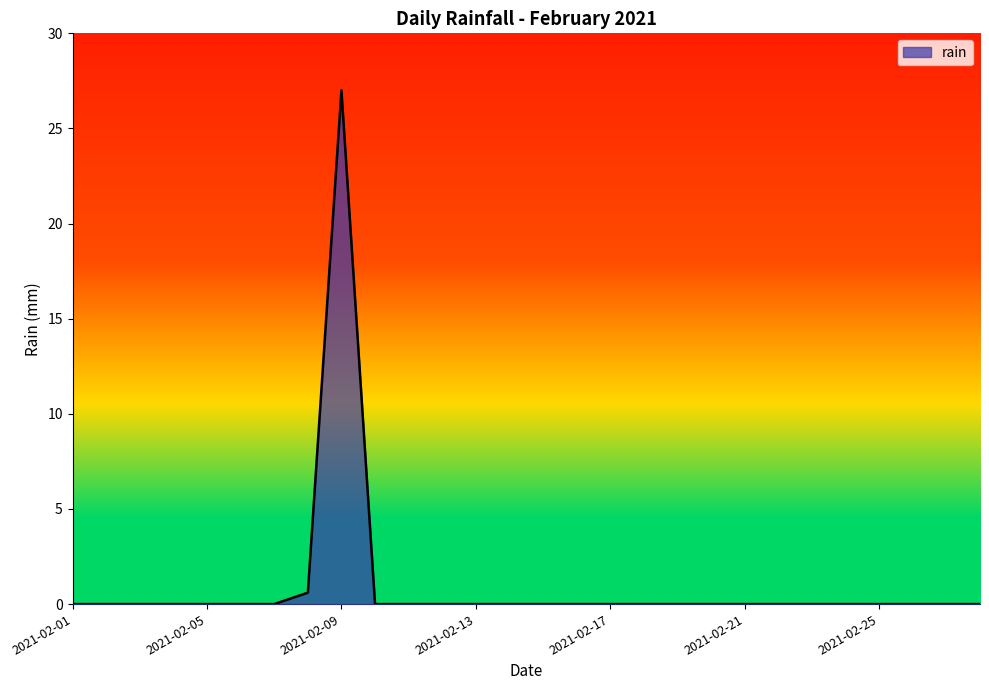

Does the chart have visible grid lines?

No